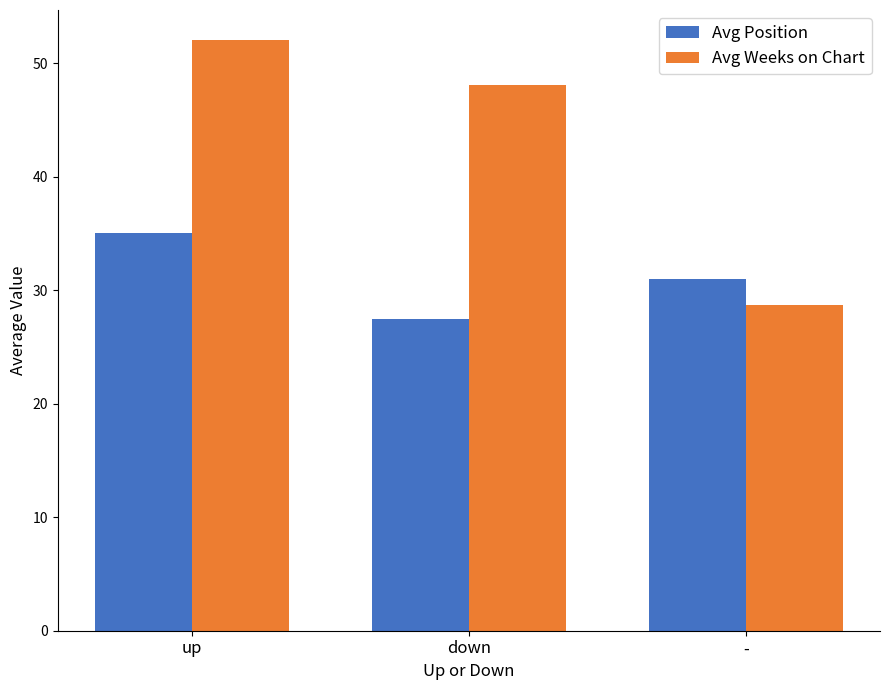

List the series in order of their overall mean, highest first.

Avg Weeks on Chart, Avg Position